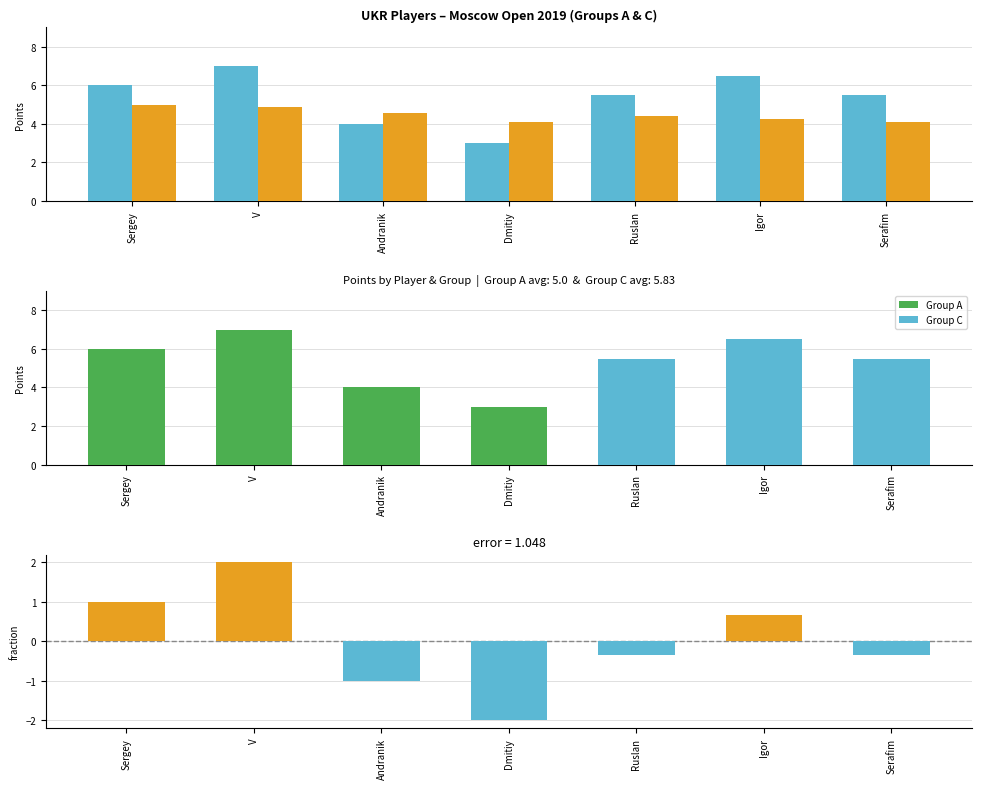

The value of Rating/500 at V is 3.2. True or false?

False